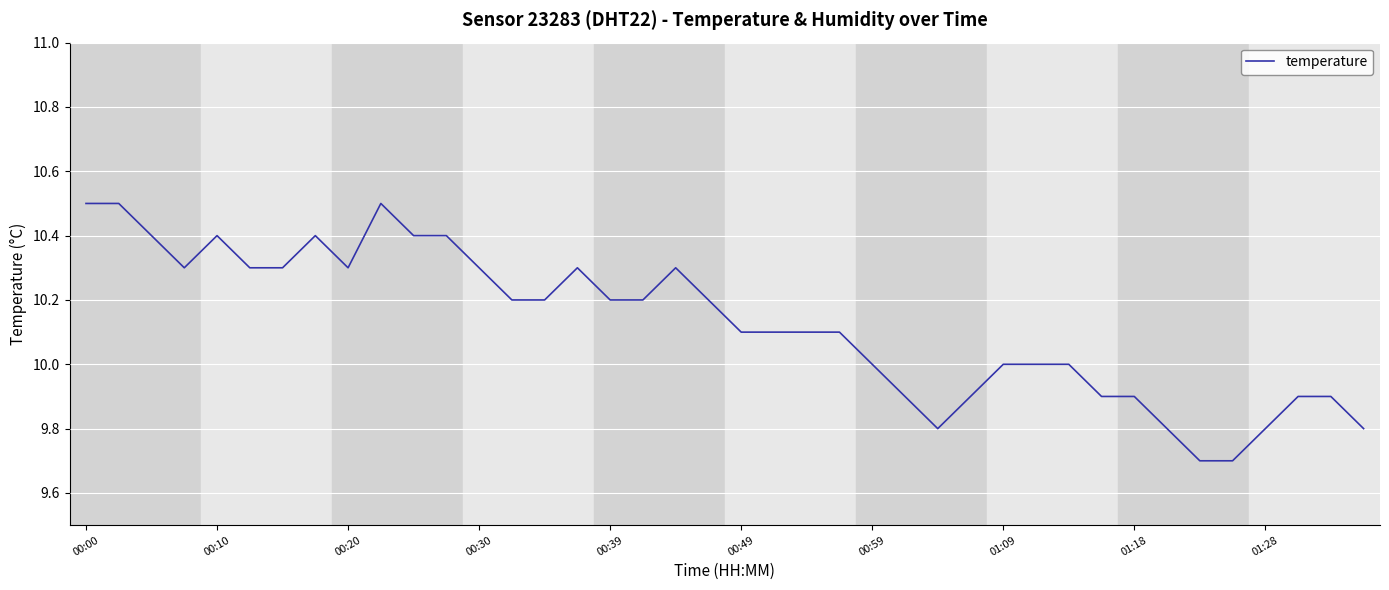

What is the greatest value displayed?

10.5